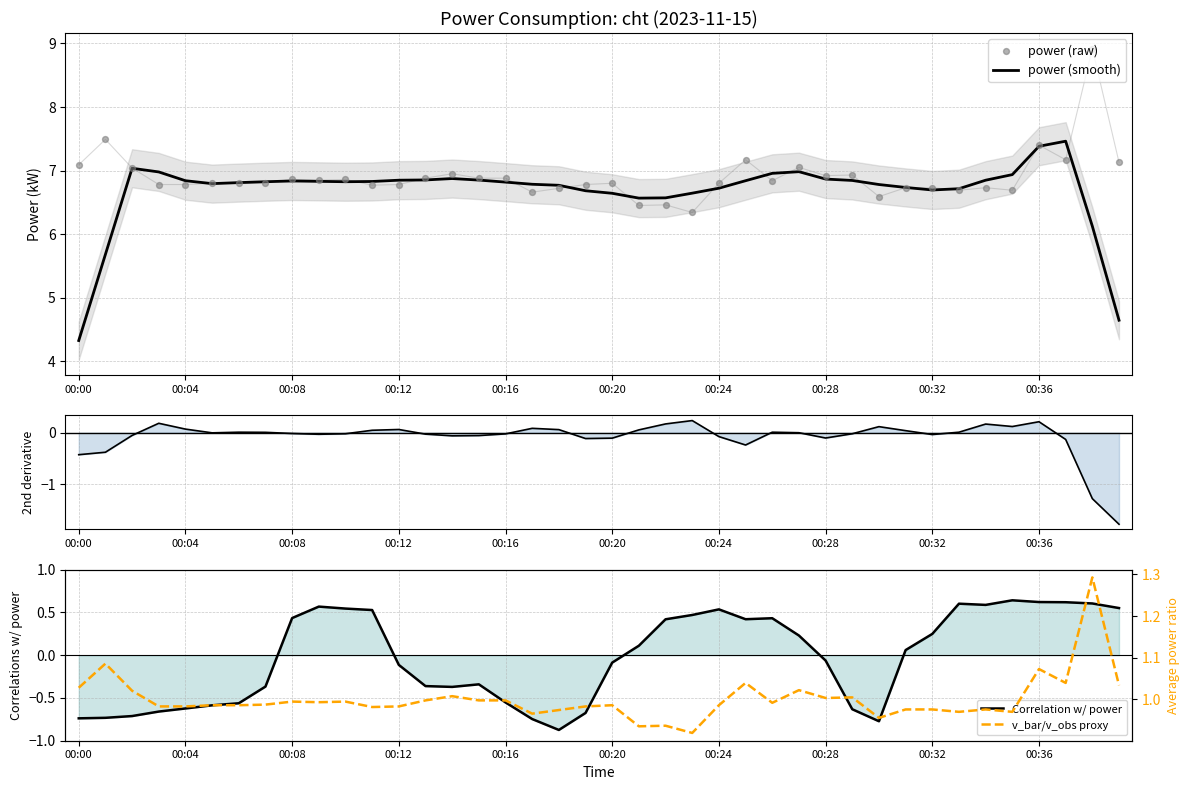

At which label does power (smooth) reach its minimum?

00:00